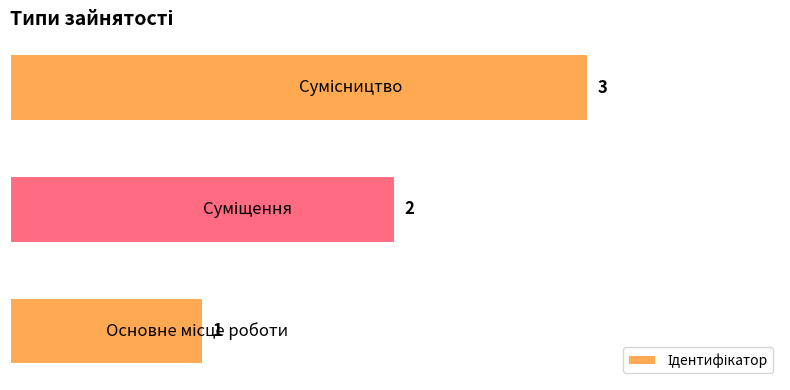

What is the maximum value shown in the chart?

3